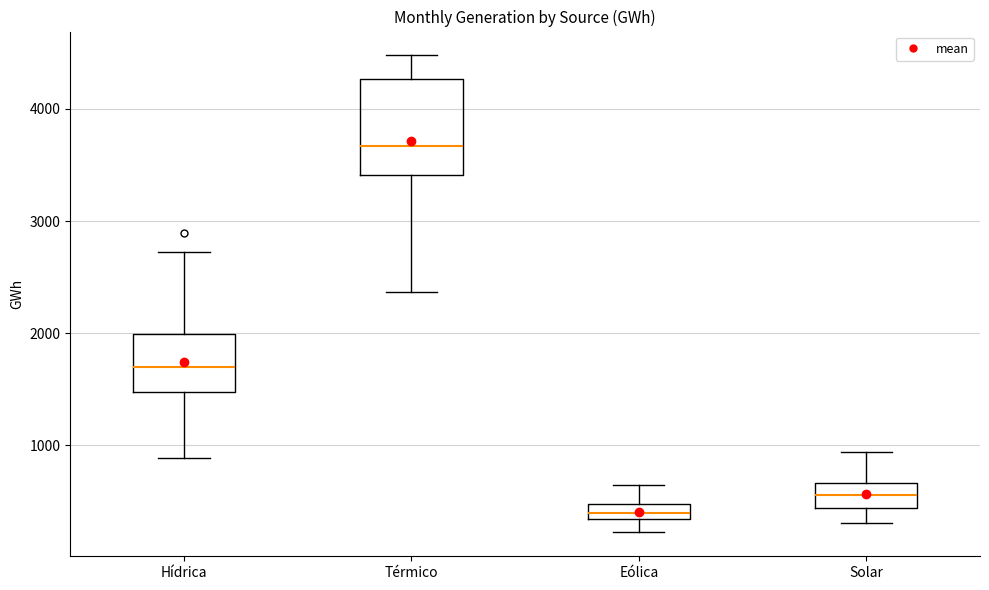

Which box is the tallest, from its lower edge to its upper edge?

Térmico